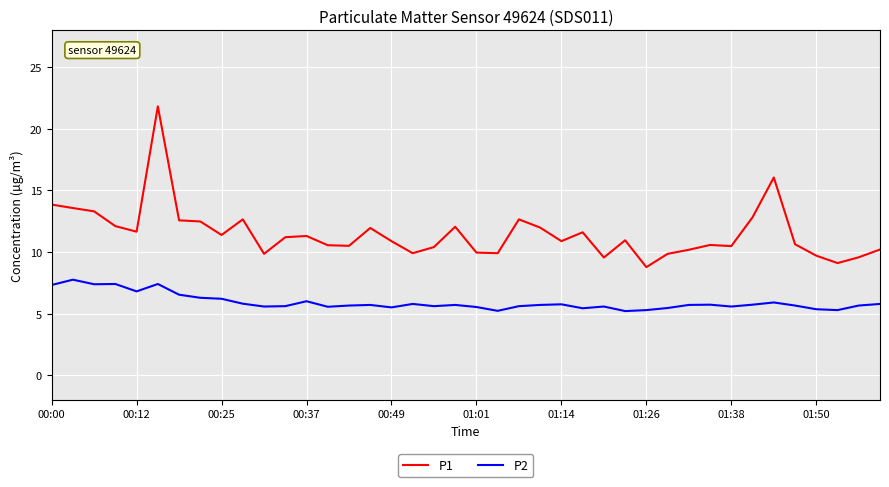

Which series has the widest spread of values?

P1